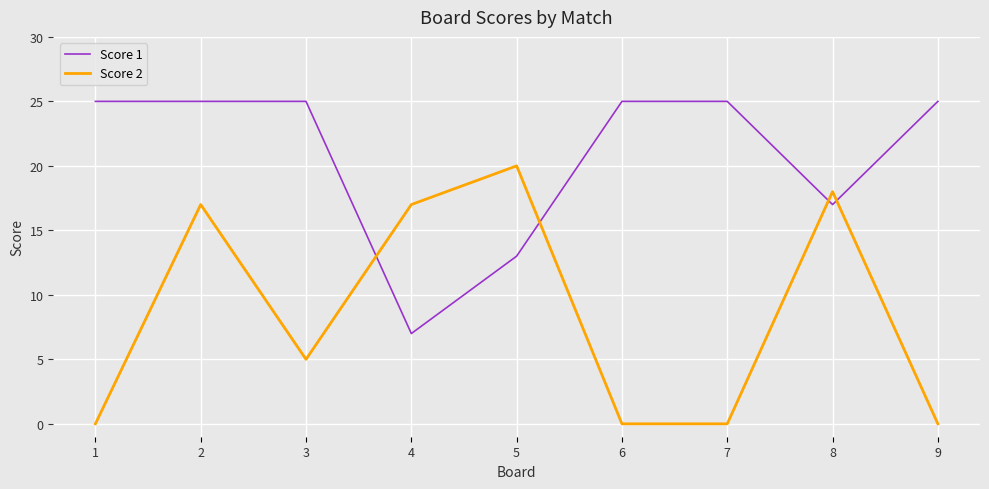

Between 8 and 9, which series saw the biggest shift?

Score 2